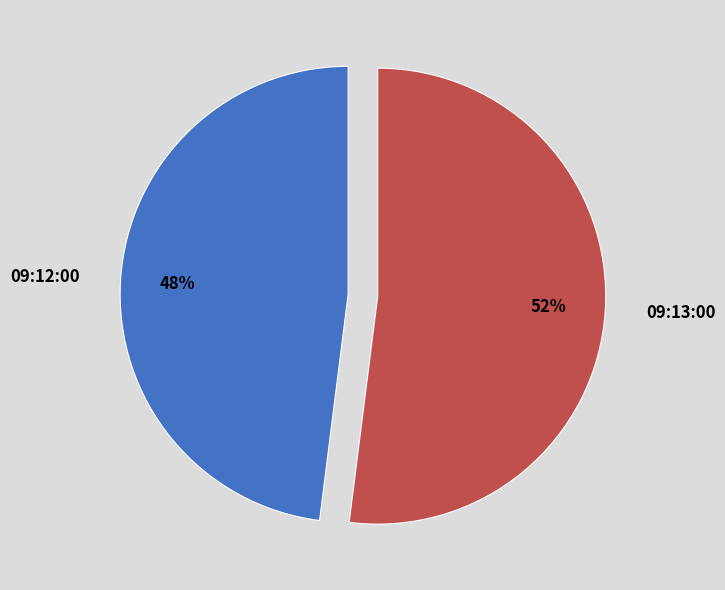

To the nearest percent, what is the average slice percentage?

50%